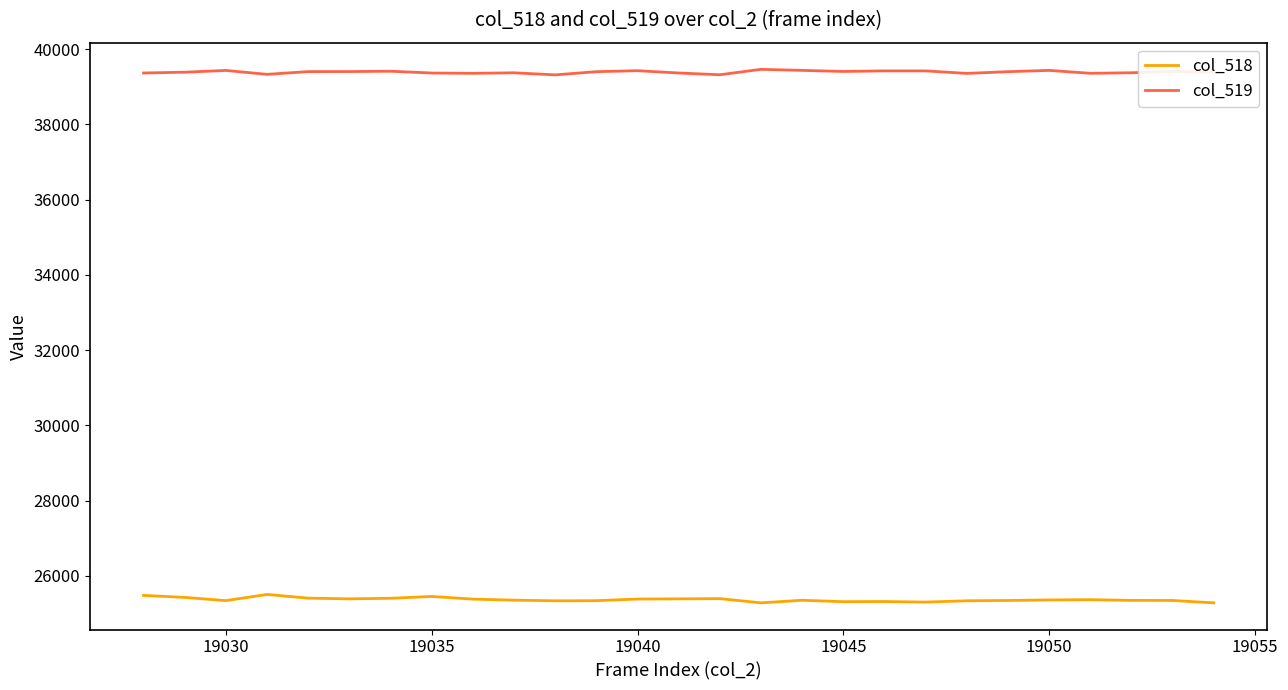

How many lines are shown in the chart?

2